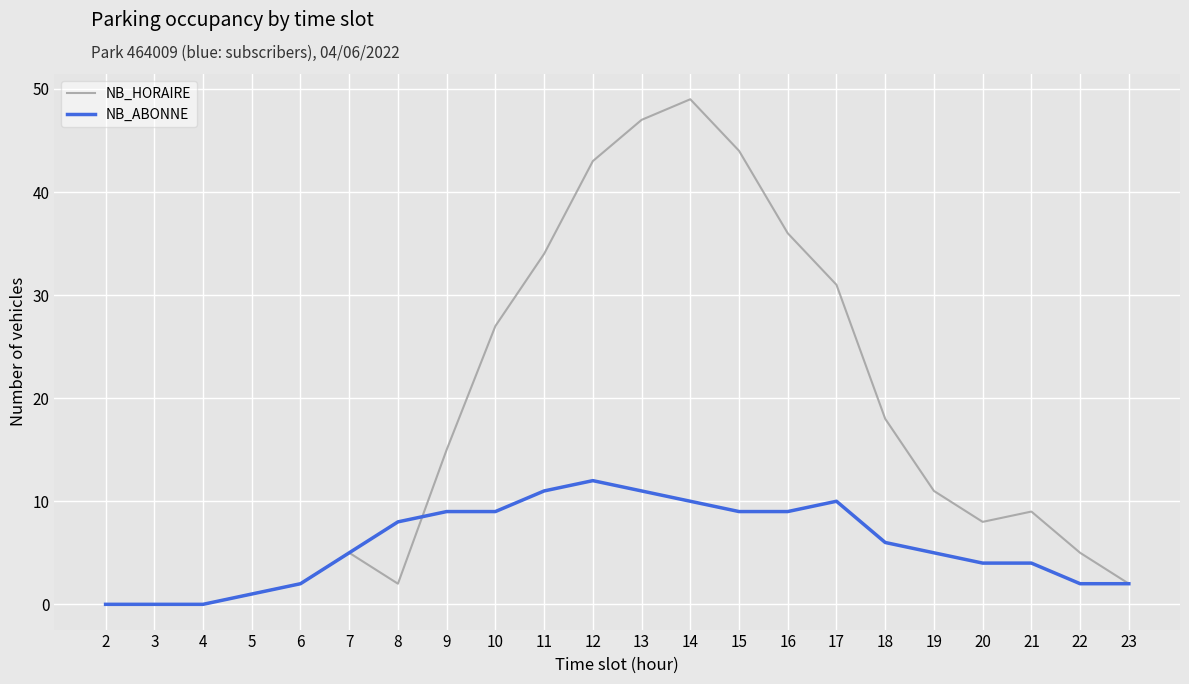

Between 10 and 17, which series saw the biggest shift?

NB_HORAIRE